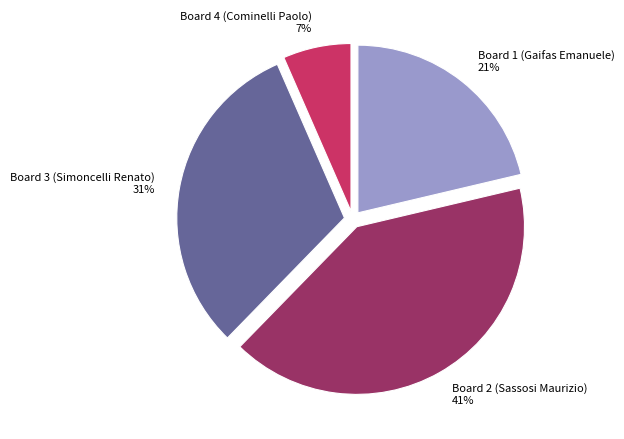

Do Board 2 (Sassosi Maurizio) and Board 1 (Gaifas Emanuele) together represent more than half of the pie?

Yes